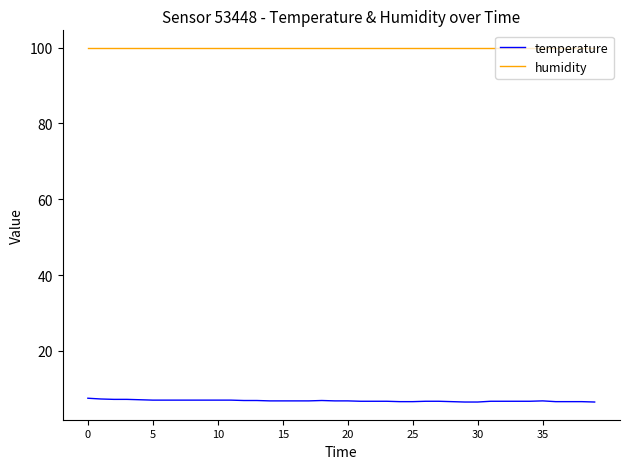

Which series has the largest total across all categories?

humidity